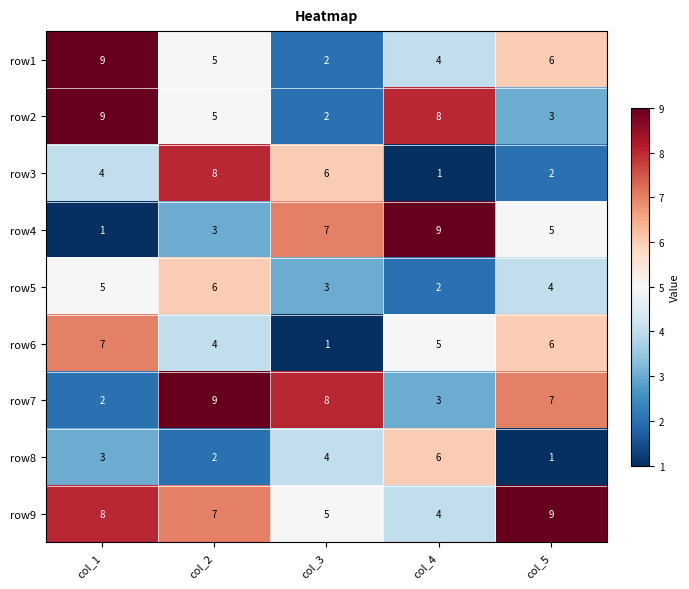

What is the difference between the highest and lowest values at col_5?

8